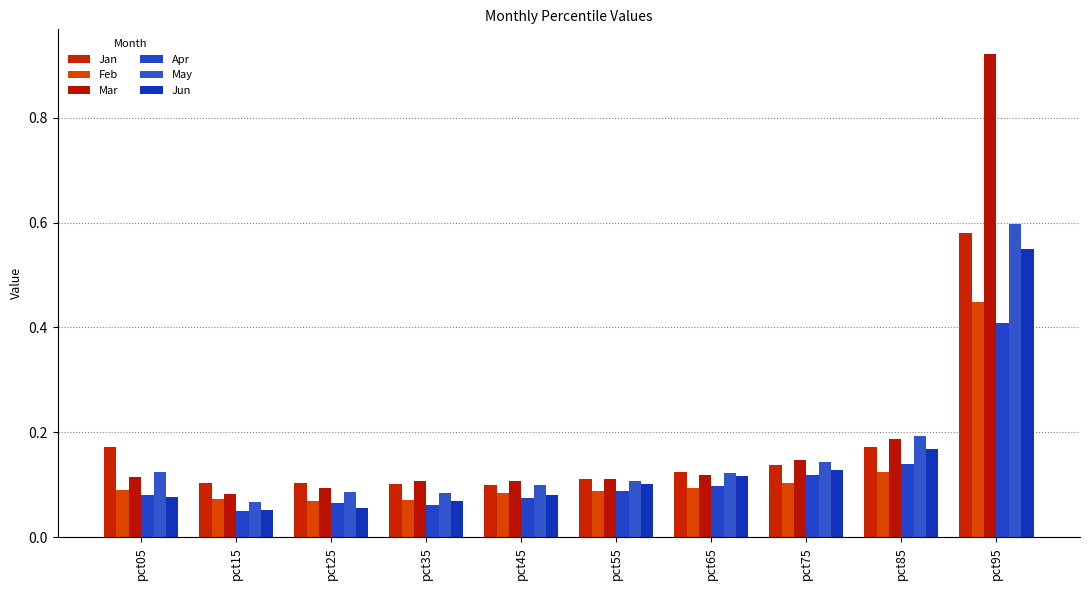

What is the value of the May bar at the 8th from the left?

0.1